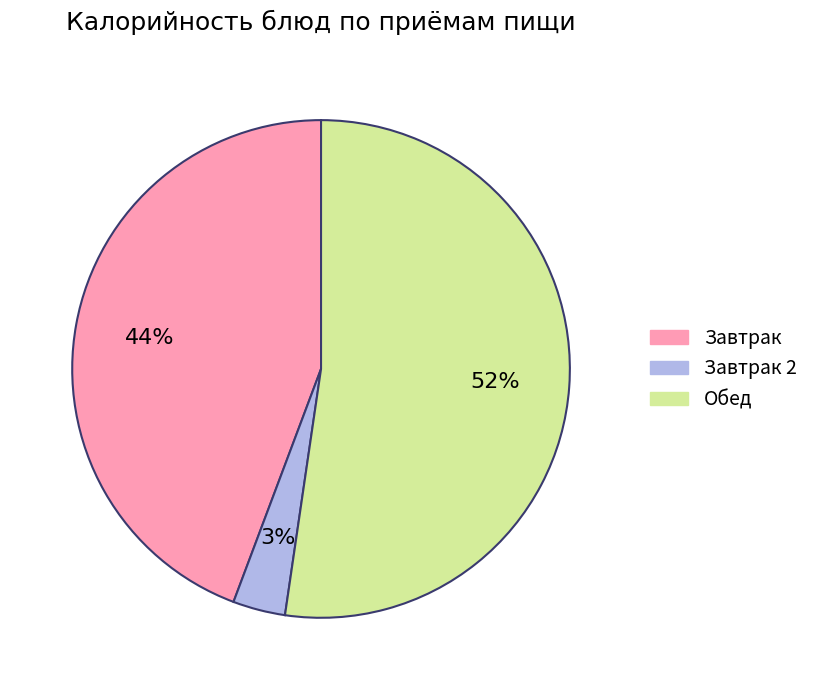

Does any single category account for the majority?

Yes